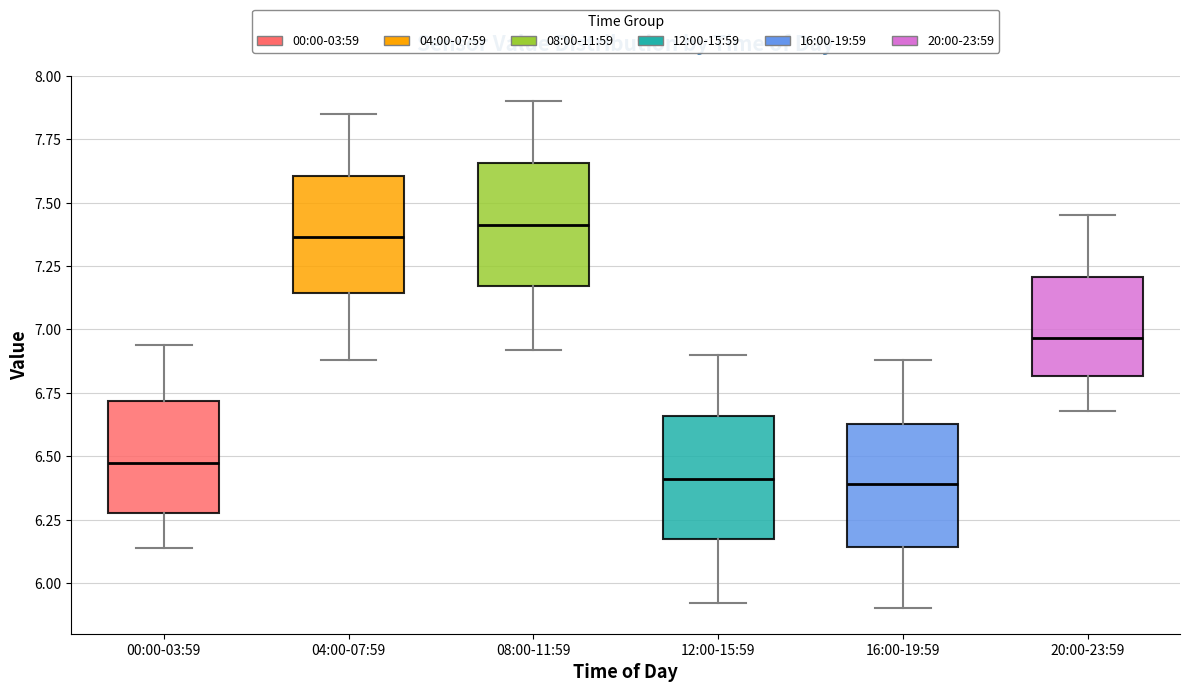

Reading left to right, transcribe this box plot: for each box, give where its median line is, the range the box spans, and where its two whiskers end, as read against the y-axis. The values are not printed on the chart, so give them approximately, as read against the axis.

00:00-03:59: median 6.50, box 6.30 to 6.70, whiskers 6.15 to 6.95
04:00-07:59: median 7.35, box 7.15 to 7.60, whiskers 6.90 to 7.85
08:00-11:59: median 7.40, box 7.15 to 7.65, whiskers 6.90 to 7.90
12:00-15:59: median 6.40, box 6.15 to 6.65, whiskers 5.90 to 6.90
16:00-19:59: median 6.40, box 6.15 to 6.65, whiskers 5.90 to 6.90
20:00-23:59: median 6.95, box 6.80 to 7.20, whiskers 6.70 to 7.45